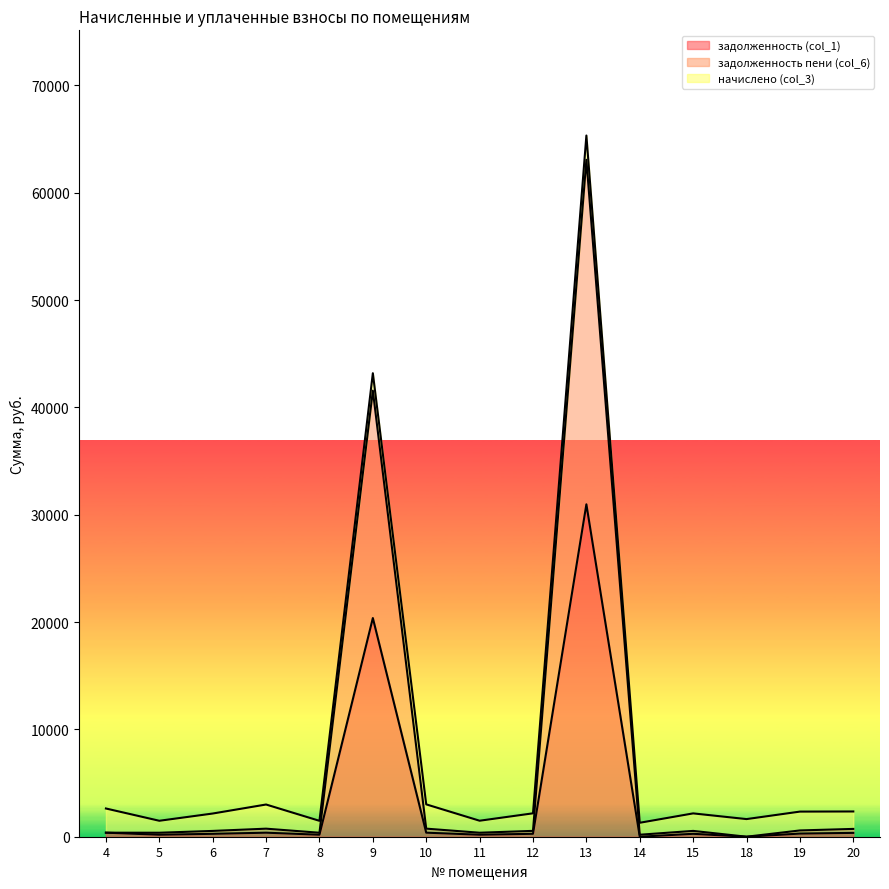

In задолженность (col_1), how many points are lower than both neighbors (excluding endpoints)?

5